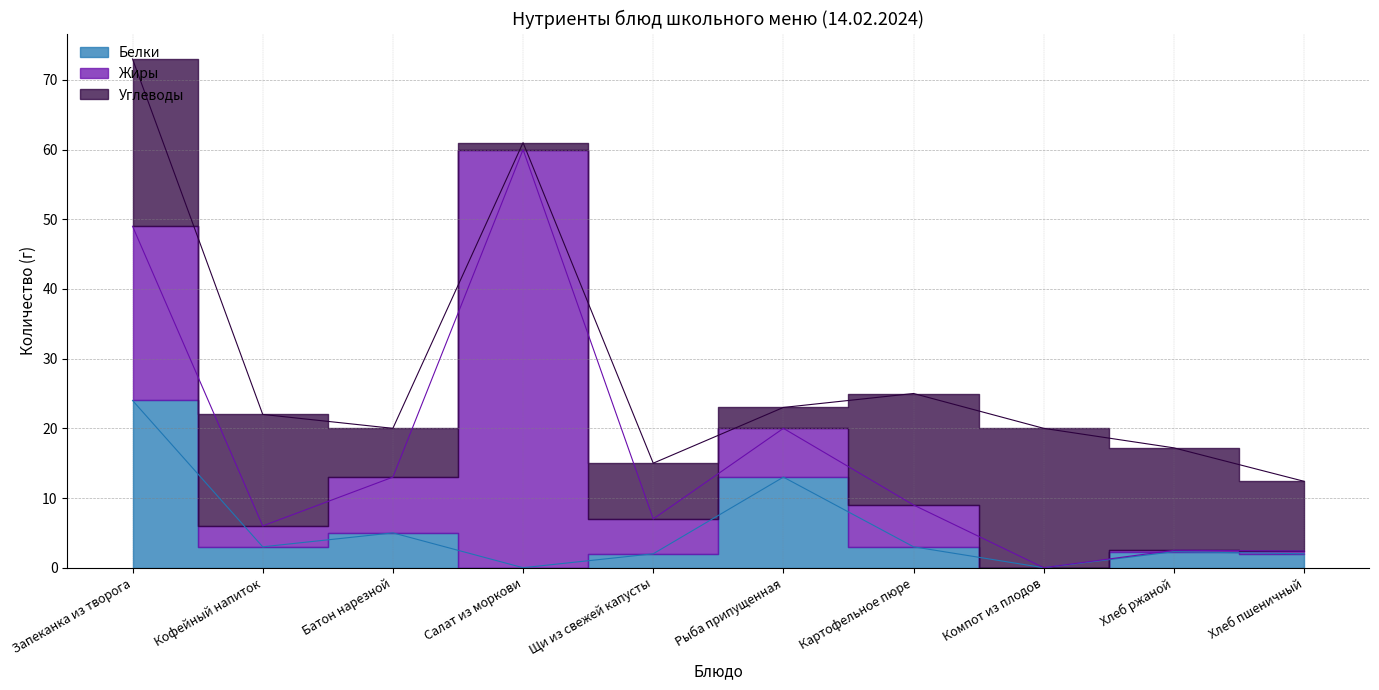

At Запеканка из творога, list the series in order from smallest to largest.

Белки, Углеводы, Жиры